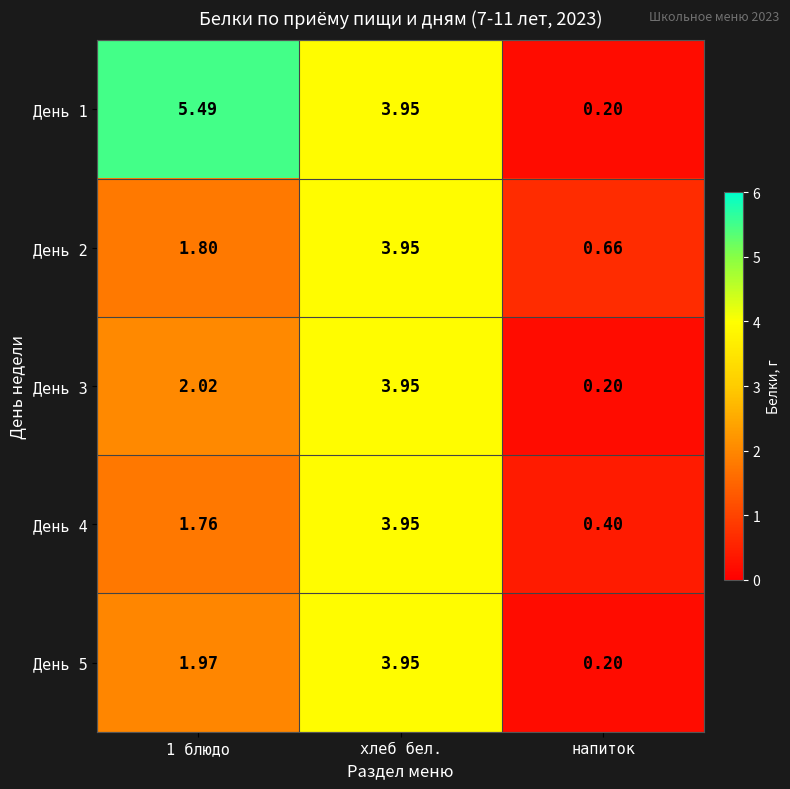

What is the total value across all series at напиток?

1.7